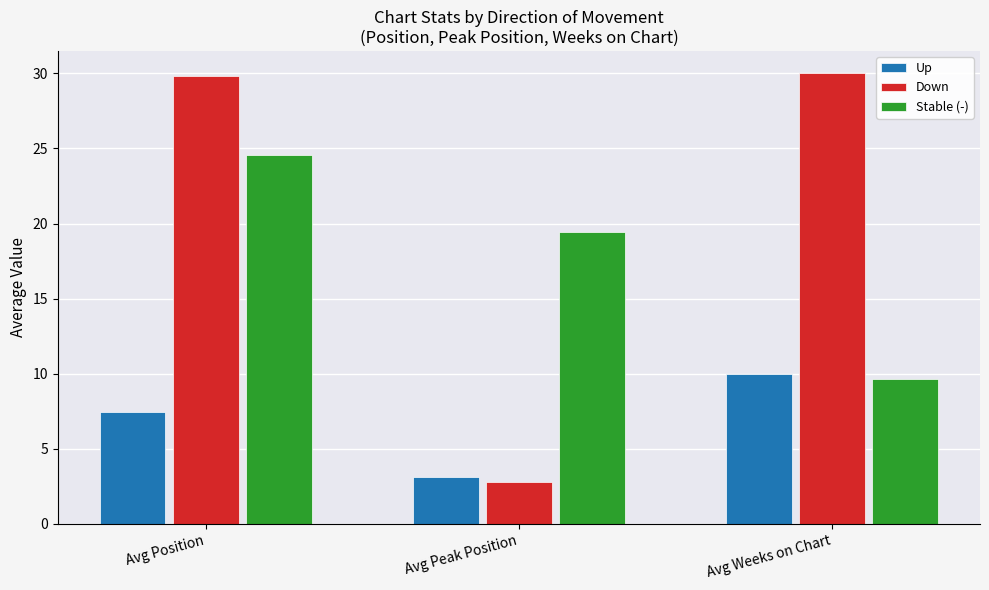

Where does the Down series first go above 29?

Avg Position